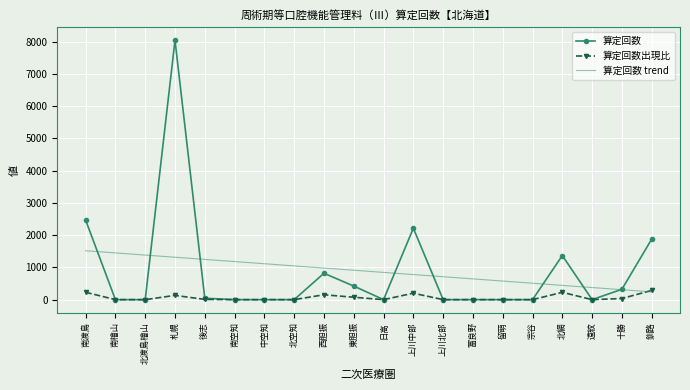

The 算定回数 trend series shows 513.1 at 西胆振. True or false?

False